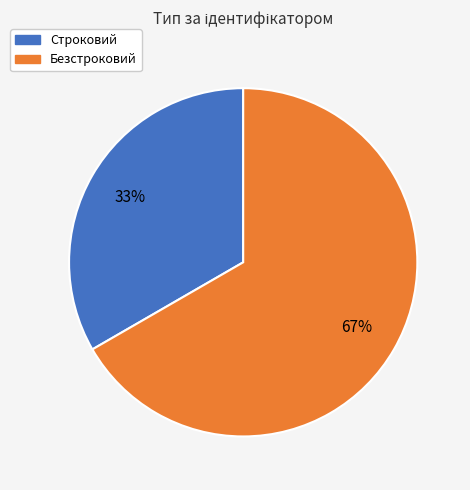

Which has a higher value, Строковий or Безстроковий?

Безстроковий